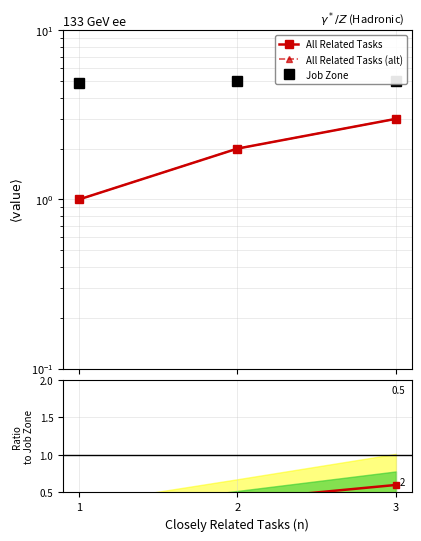

Count the All Related Tasks values in the range 1 to 3.

3